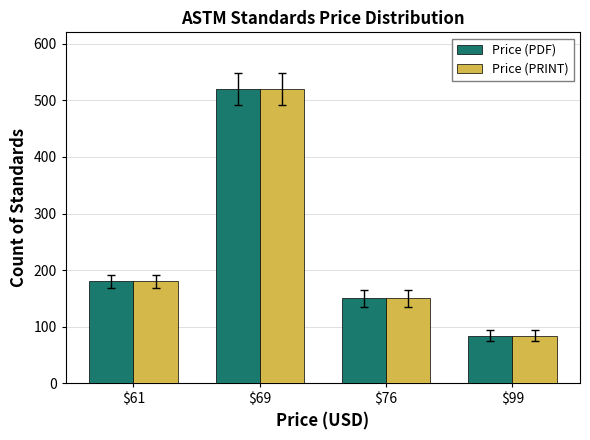

Reading left to right, extract all data points from this chart.

Price (PDF): $61=180	$69=520	$76=150	$99=84
Price (PRINT): $61=180	$69=520	$76=150	$99=84